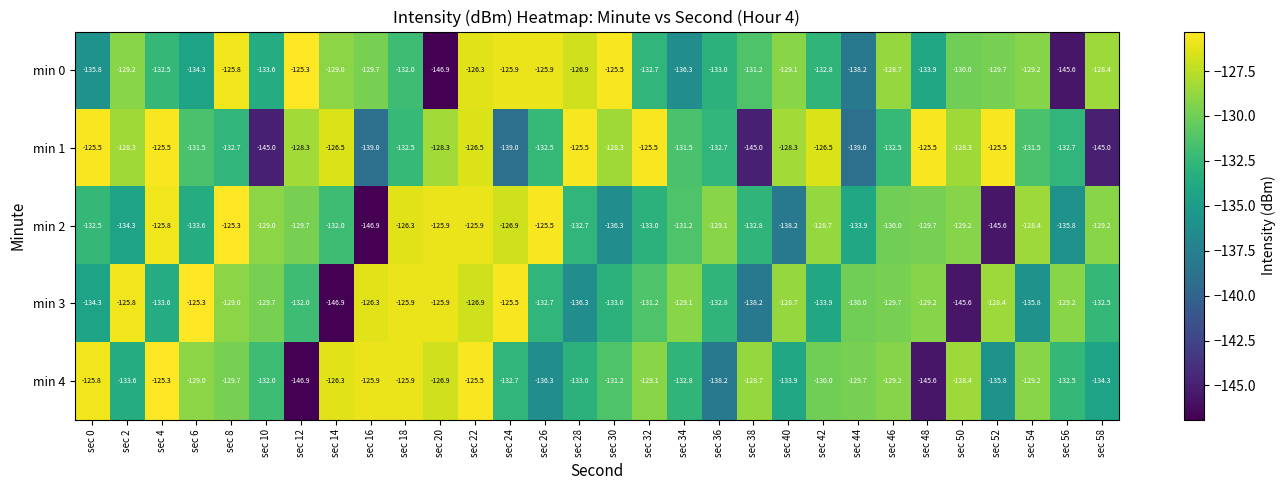

What is the spread (max minus min) of values at sec 54?

7.4